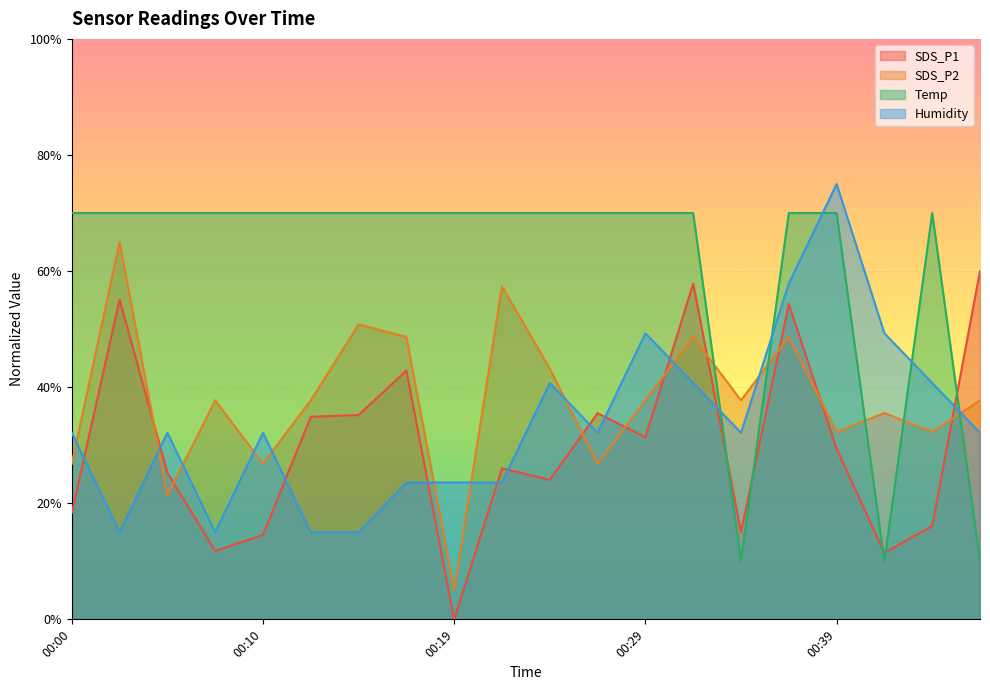

What are all the series names shown in the legend?

SDS_P1, SDS_P2, Temp, Humidity